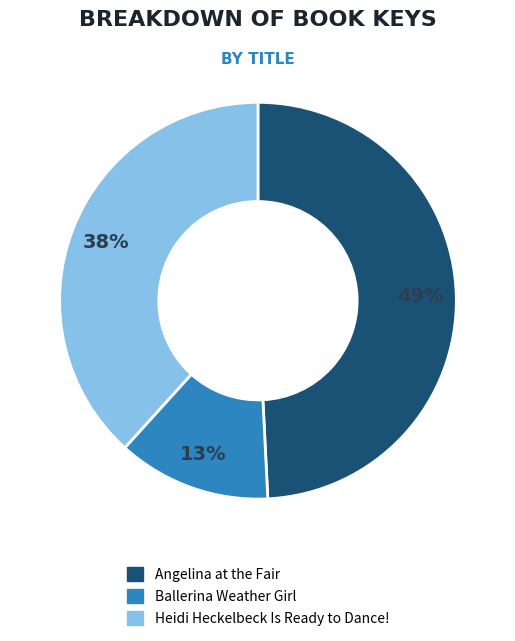

Is Heidi Heckelbeck Is Ready to Dance! the majority of the pie?

No